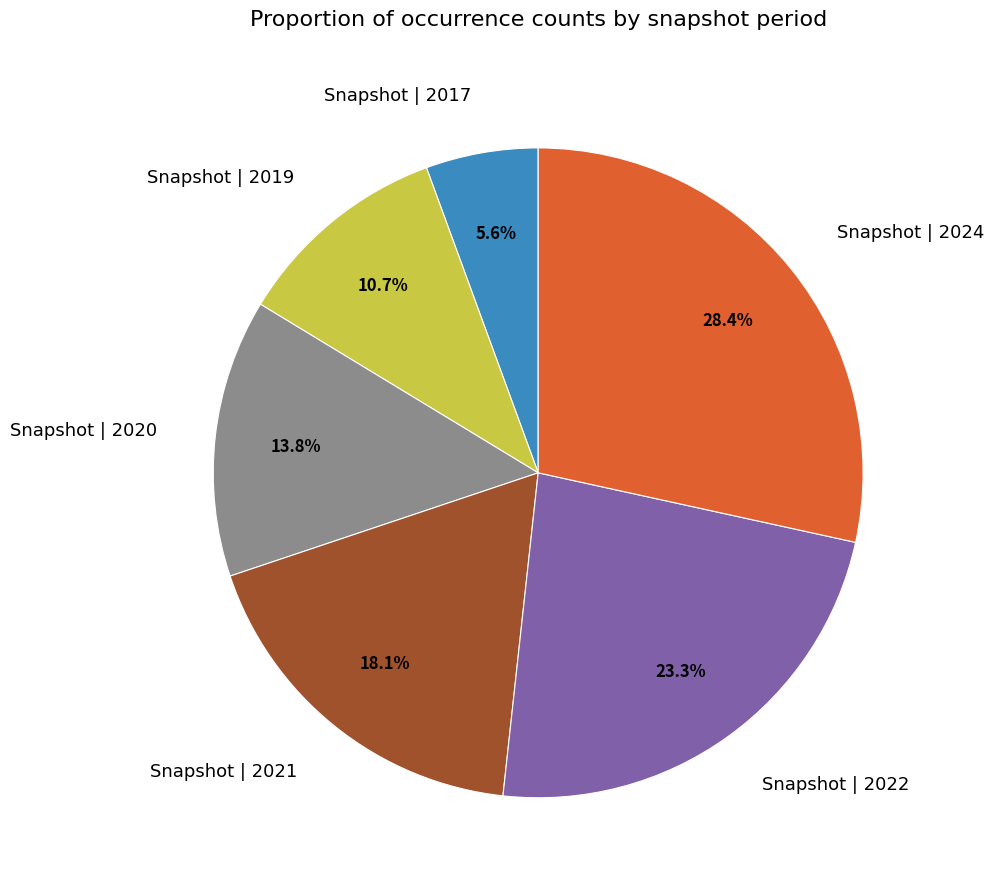

Is the sum of Snapshot | 2020 and Snapshot | 2017 greater than half?

No